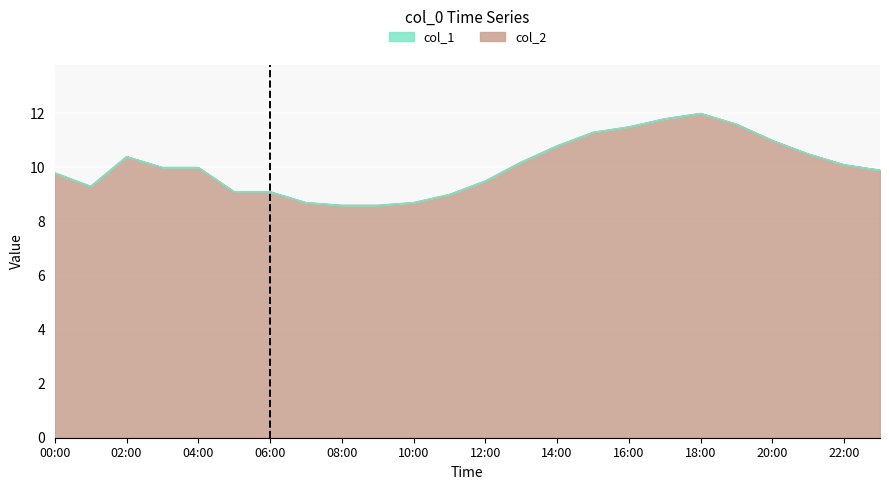

At which label does the data first exceed 10?

02:00